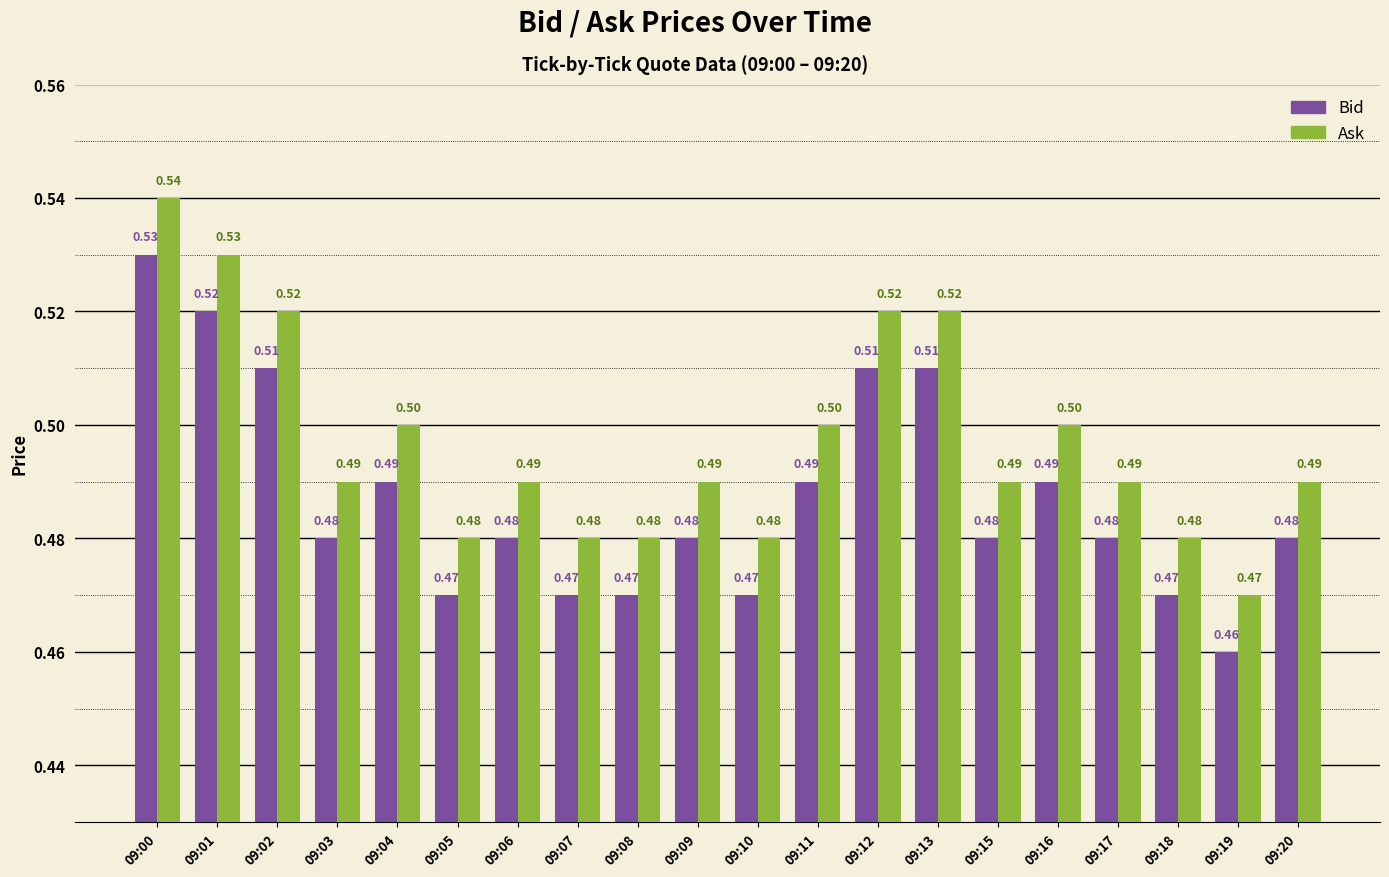

Reading left to right, what are all the values shown in this chart?

Bid: 09:00=0.5	09:01=0.5	09:02=0.5	09:03=0.5	09:04=0.5	09:05=0.5	09:06=0.5	09:07=0.5	09:08=0.5	09:09=0.5	09:10=0.5	09:11=0.5	09:12=0.5	09:13=0.5	09:15=0.5	09:16=0.5	09:17=0.5	09:18=0.5	09:19=0.5	09:20=0.5
Ask: 09:00=0.5	09:01=0.5	09:02=0.5	09:03=0.5	09:04=0.5	09:05=0.5	09:06=0.5	09:07=0.5	09:08=0.5	09:09=0.5	09:10=0.5	09:11=0.5	09:12=0.5	09:13=0.5	09:15=0.5	09:16=0.5	09:17=0.5	09:18=0.5	09:19=0.5	09:20=0.5